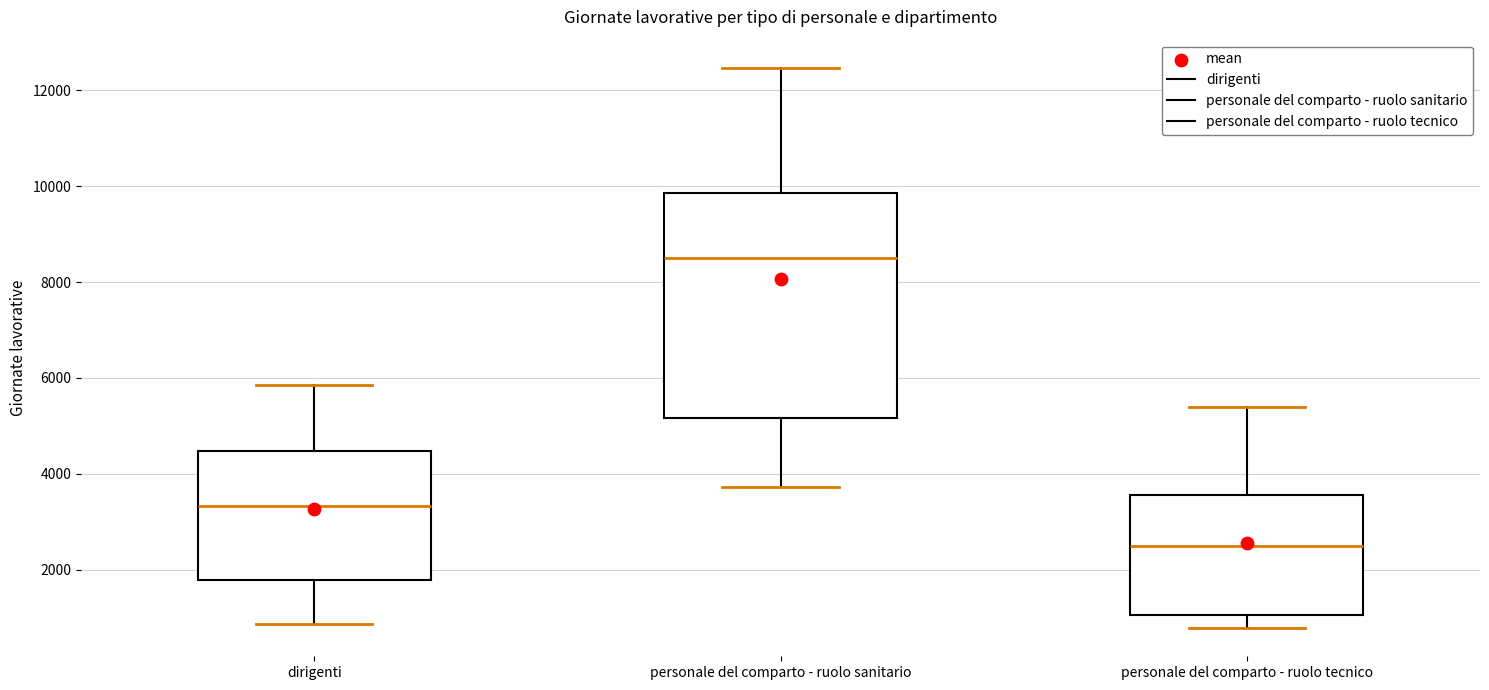

Where is the lower edge of the box for personale del comparto - ruolo tecnico on the y-axis? The values are not printed on the chart, so give them approximately, as read against the axis.

1000